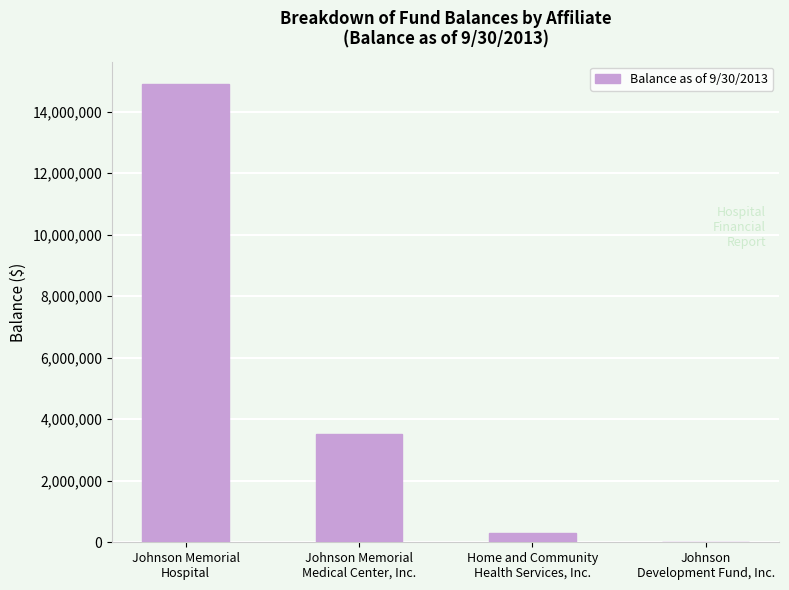

What is the sum of all values?

18708938